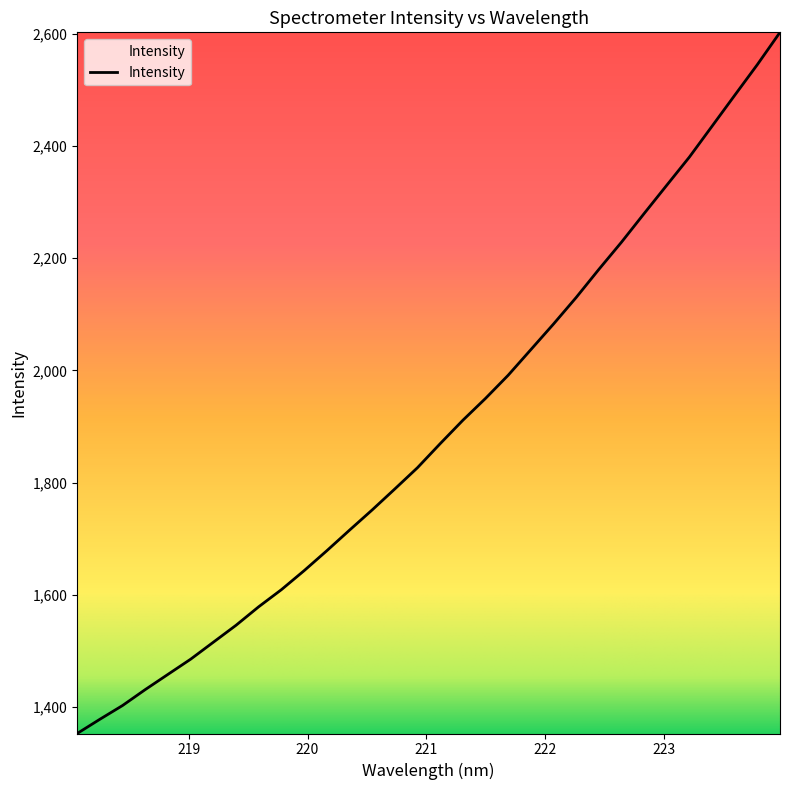

What is the average value?

1893.9